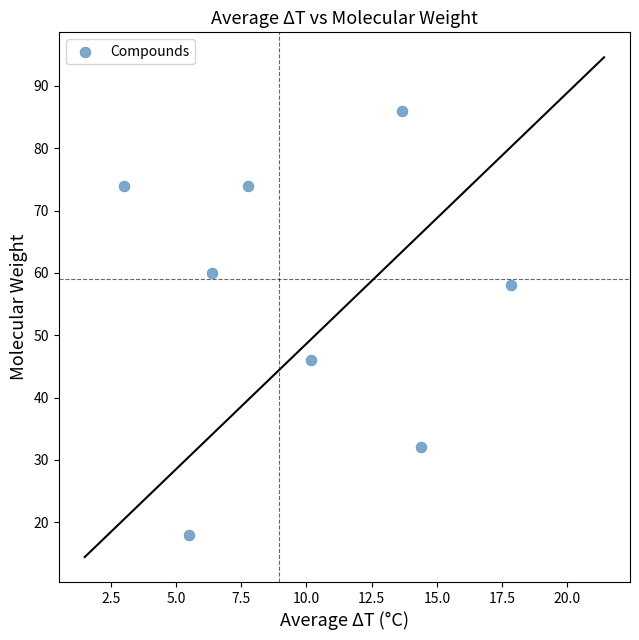

What is the range of Y values (max minus min)?

68